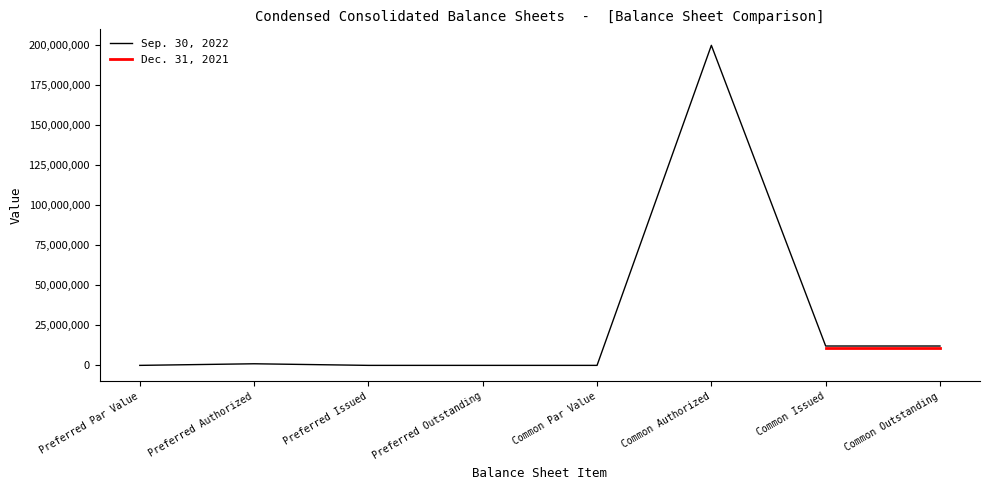

Which label corresponds to the largest value in the chart?

Common Authorized